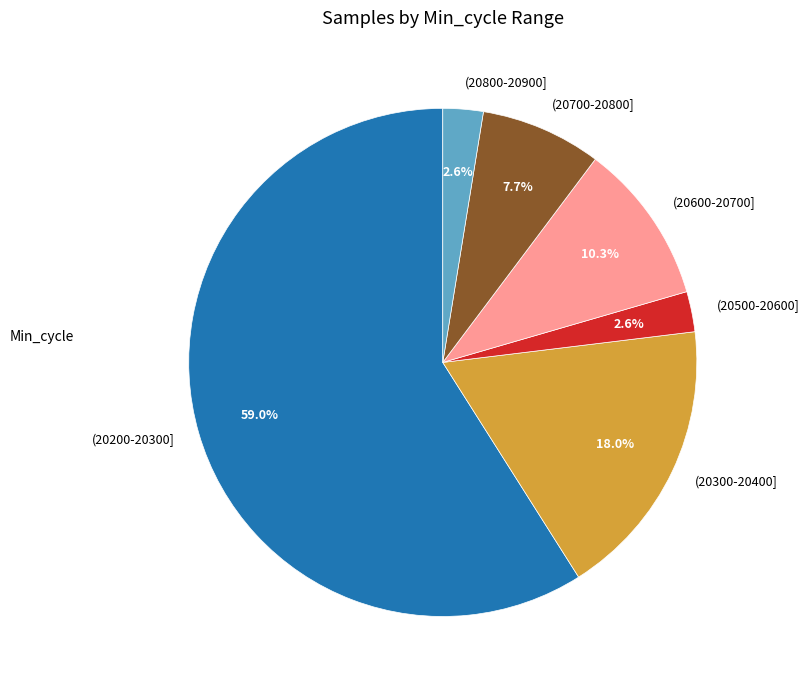

Which slice is the largest?

(20200-20300]